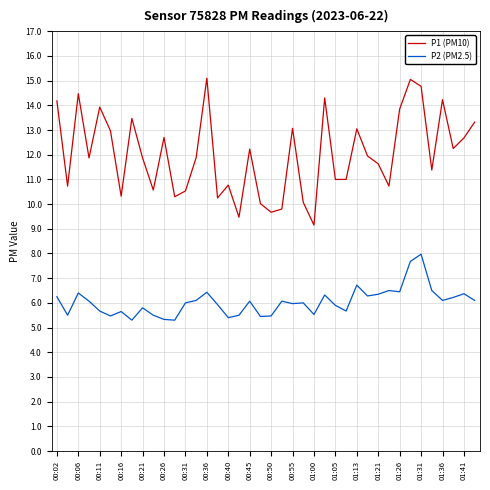

How many interior local peaks does the P1 (PM10) series have?

12